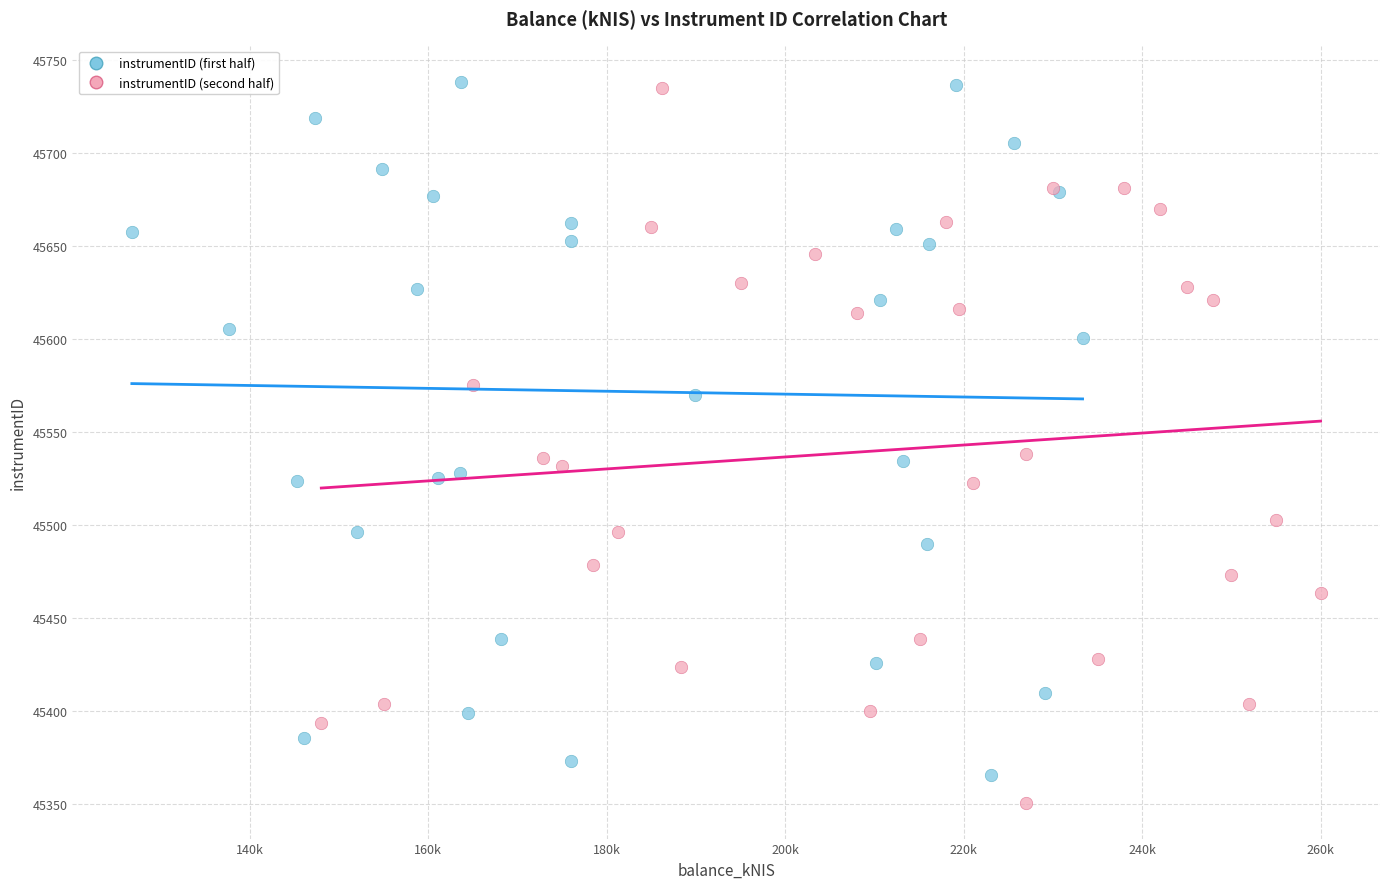

What are all the series names shown in the legend?

instrumentID (first half), instrumentID (second half)